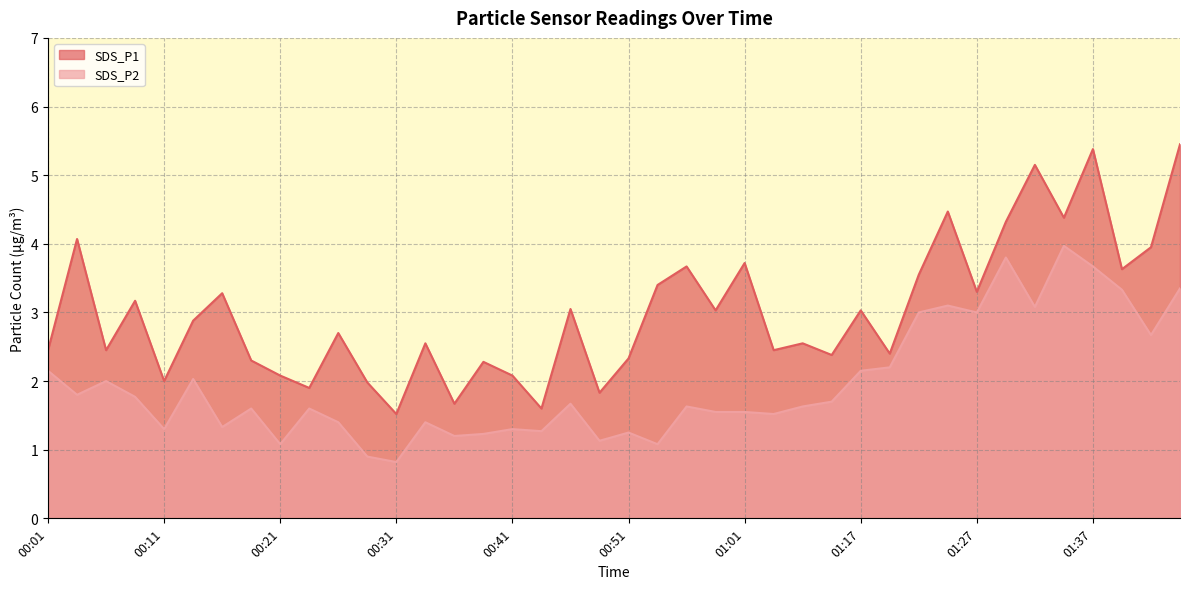

How many lines are shown in the chart?

2